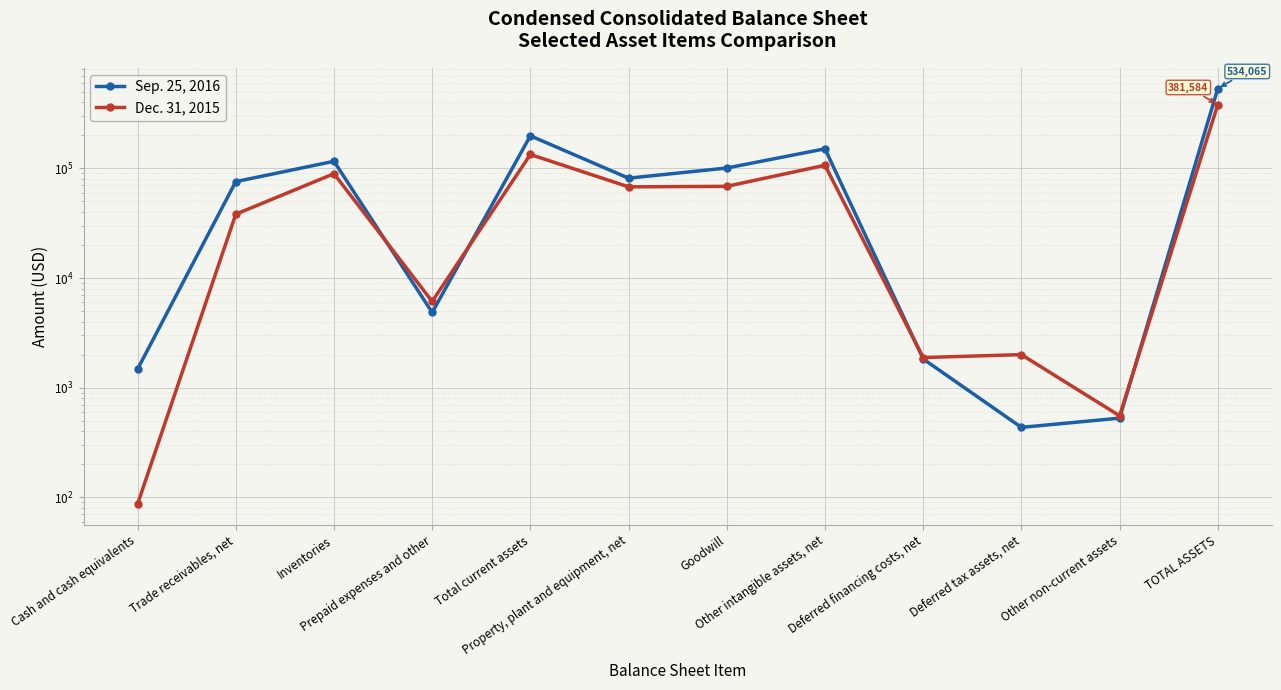

Is it true that Sep. 25, 2016 equals 258461 at Other intangible assets, net?

False